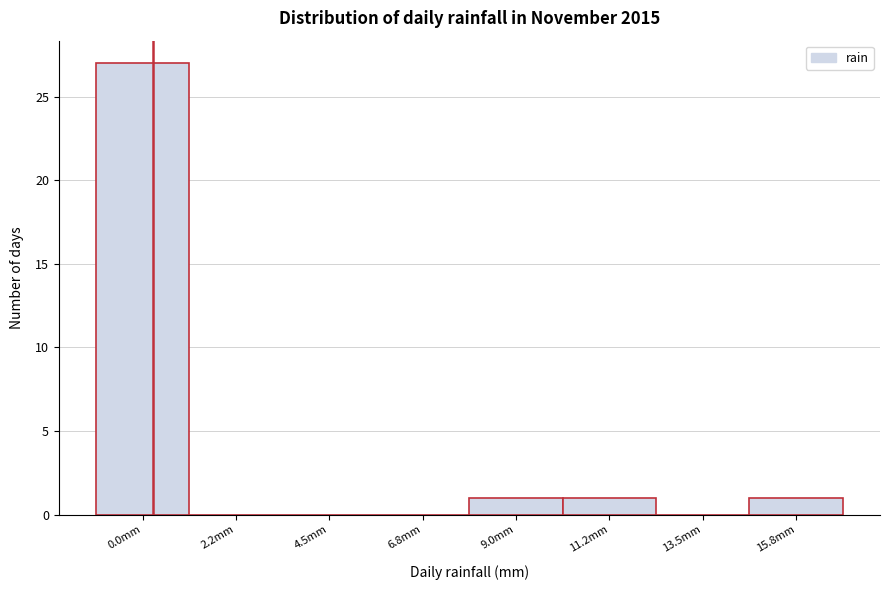

Reading left to right, what are all the values shown in this chart?

0.0mm=27	2.2mm=0	4.5mm=0	6.8mm=0	9.0mm=1	11.2mm=1	13.5mm=0	15.8mm=1